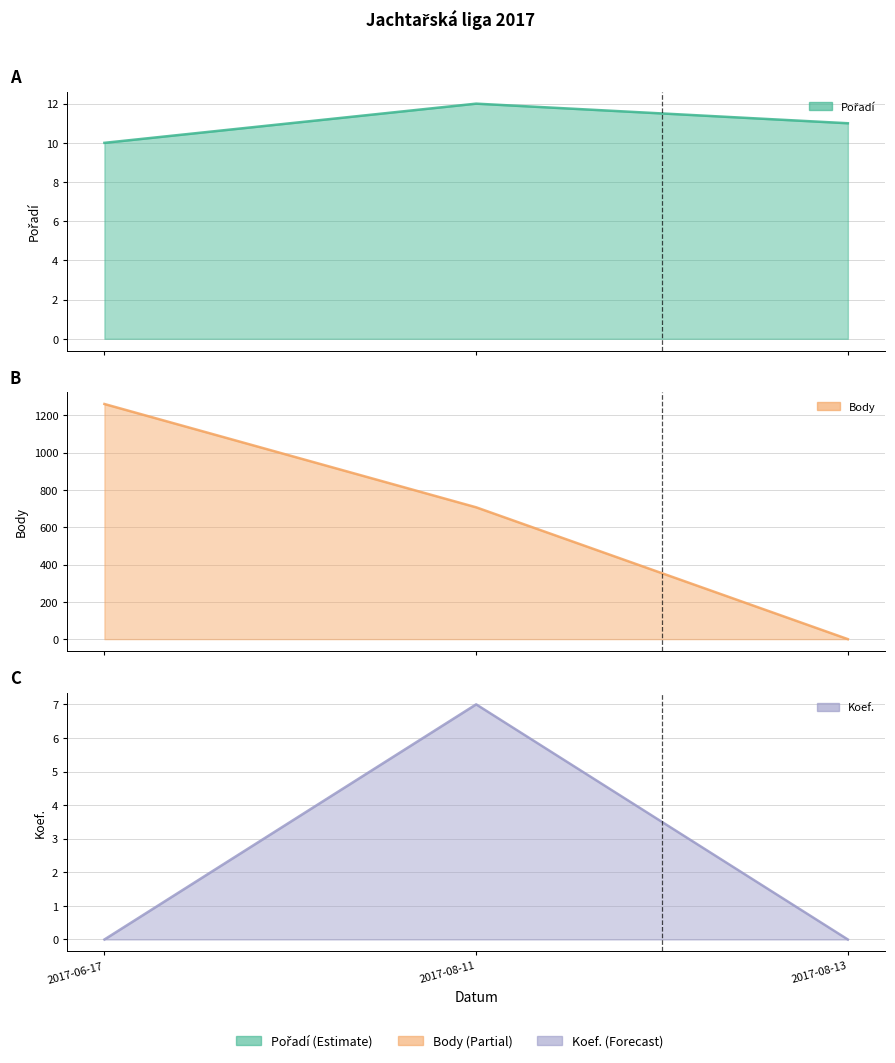

Does the chart have visible grid lines?

Yes